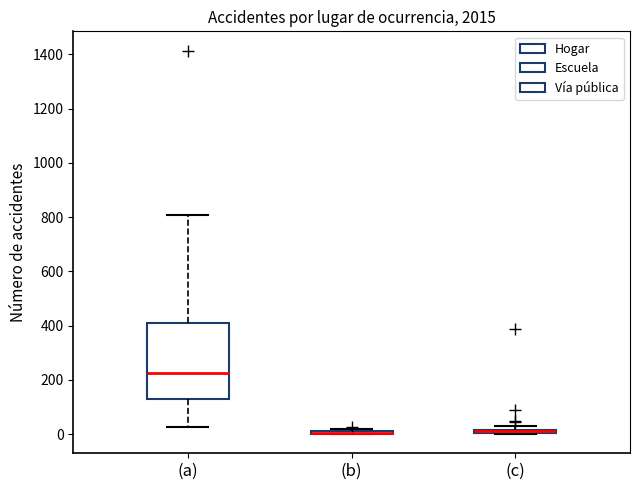

Where is the lower edge of the box for (c) on the y-axis? The values are not printed on the chart, so give them approximately, as read against the axis.

0